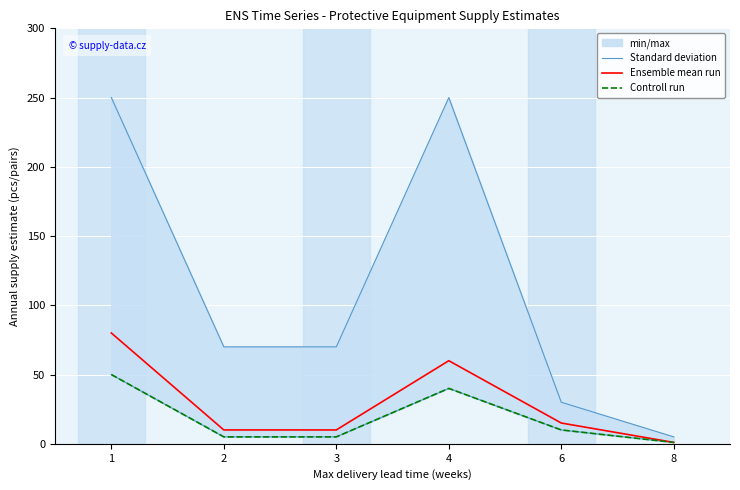

Reading right to left, what are all the values shown in this chart?

Standard deviation: 8=5	6=30	4=250	3=70	2=70	1=250
Ensemble mean run: 8=1	6=15	4=60	3=10	2=10	1=80
Controll run: 8=1	6=10	4=40	3=5	2=5	1=50